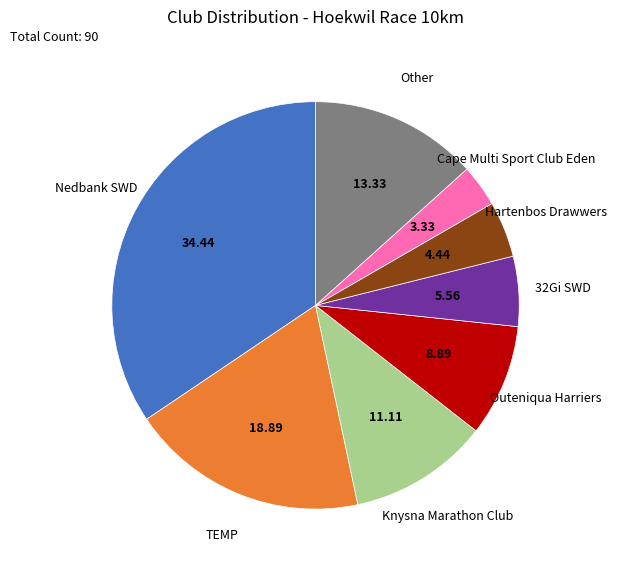

Is there a majority slice in this chart?

No